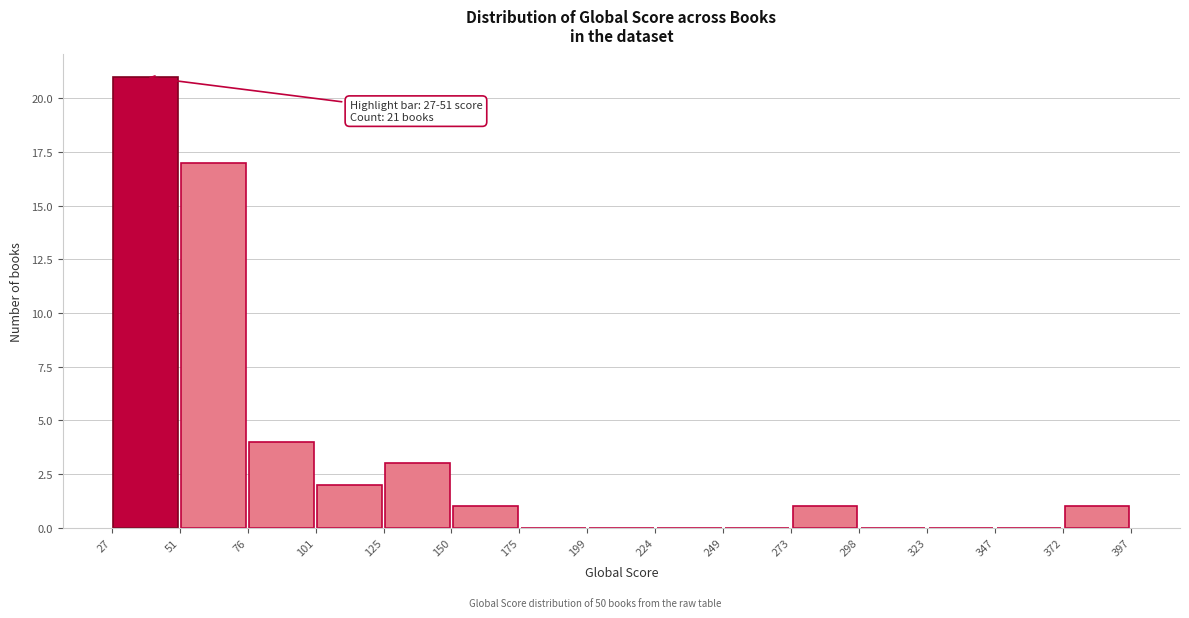

Over which range of the x-axis is the bar tallest?

27 to 51